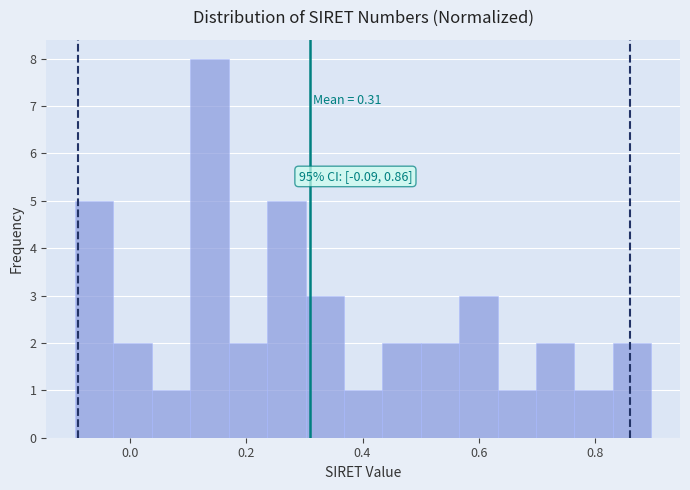

Around what value on the x-axis is the tallest bar? Give the approximate position of its centre, as read against the axis.

0.14